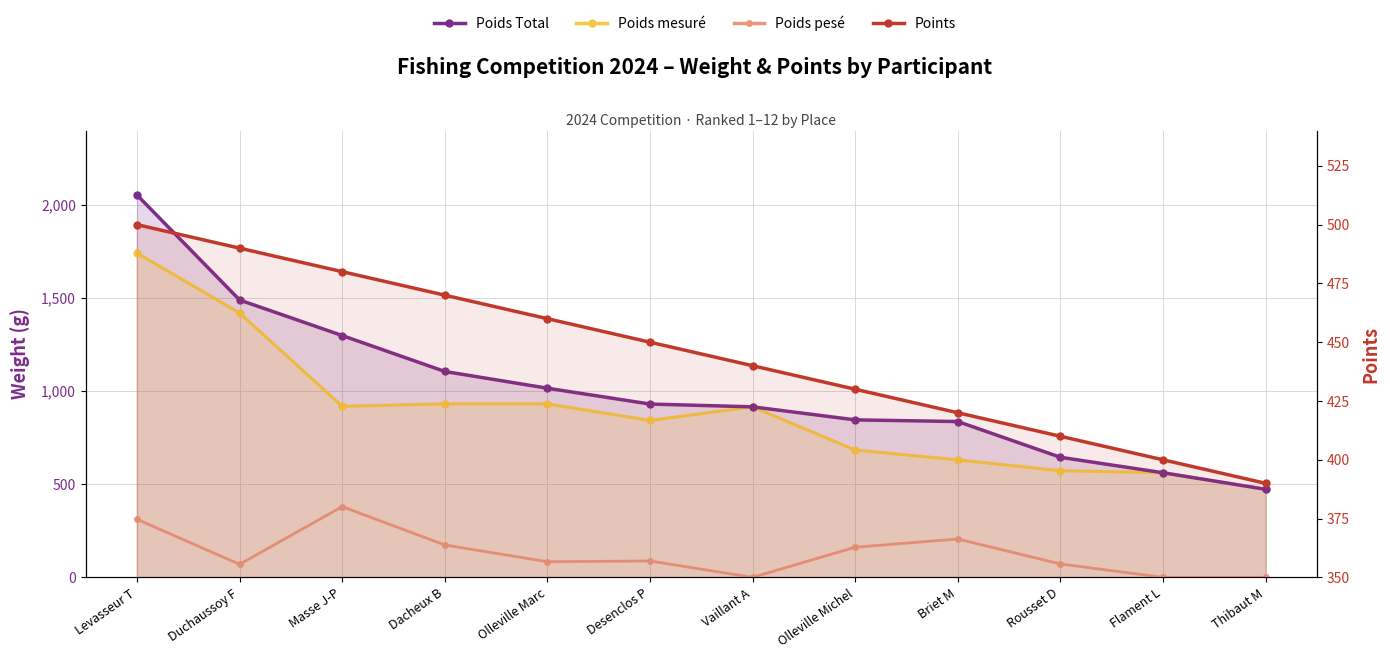

Which series has the largest total across all categories?

Poids Total